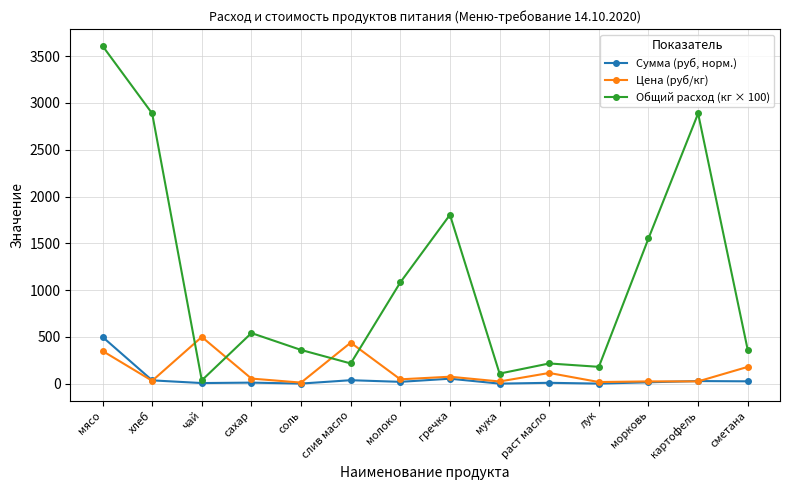

How many lines are shown in the chart?

3